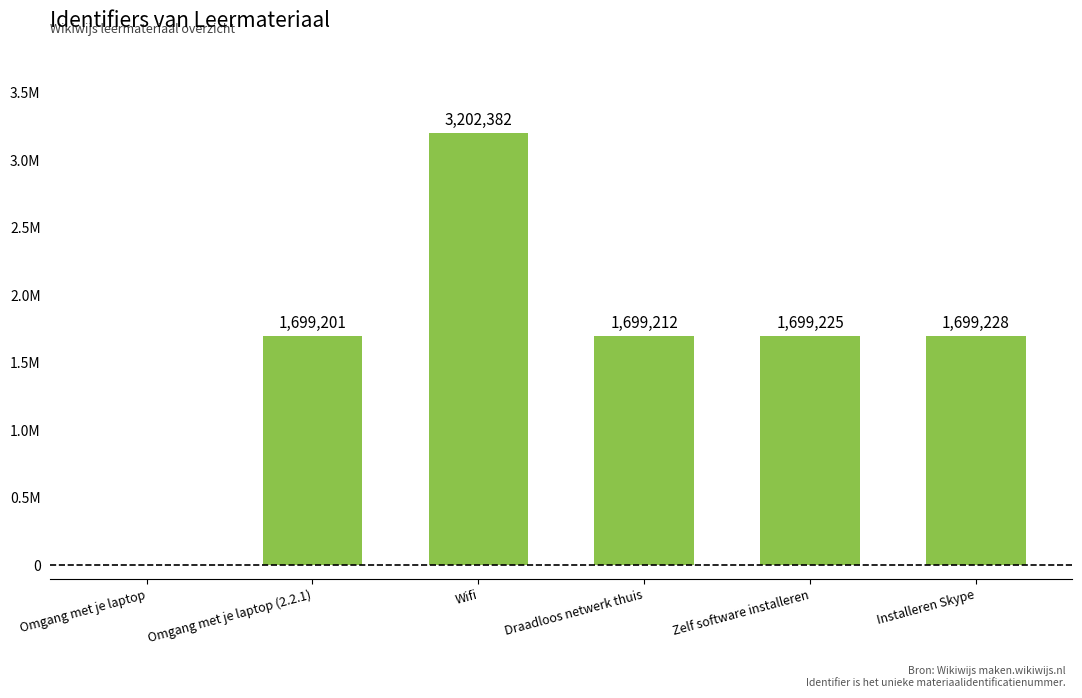

What is the value of the 2nd bar from the left?

1699201